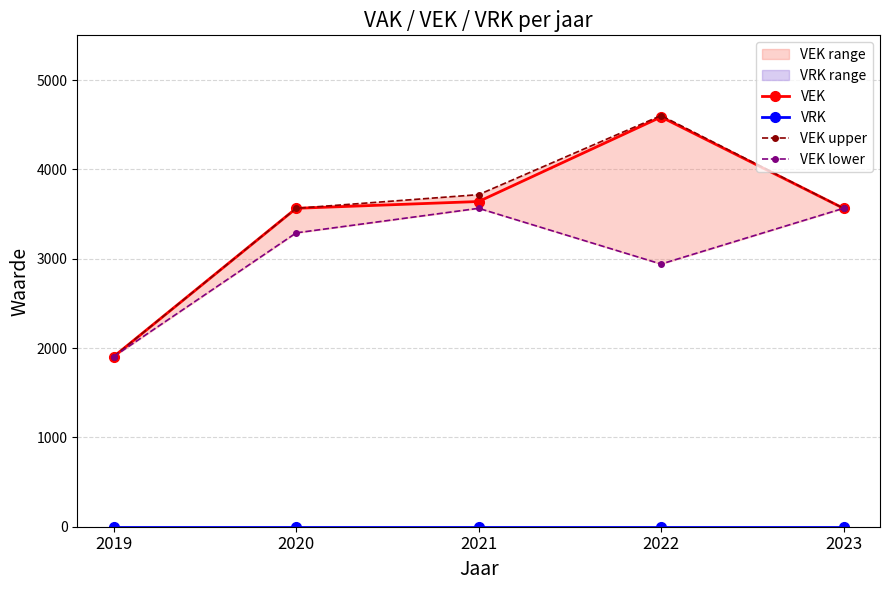

What is the value of the VEK lower point at the 1st from the left?

1905